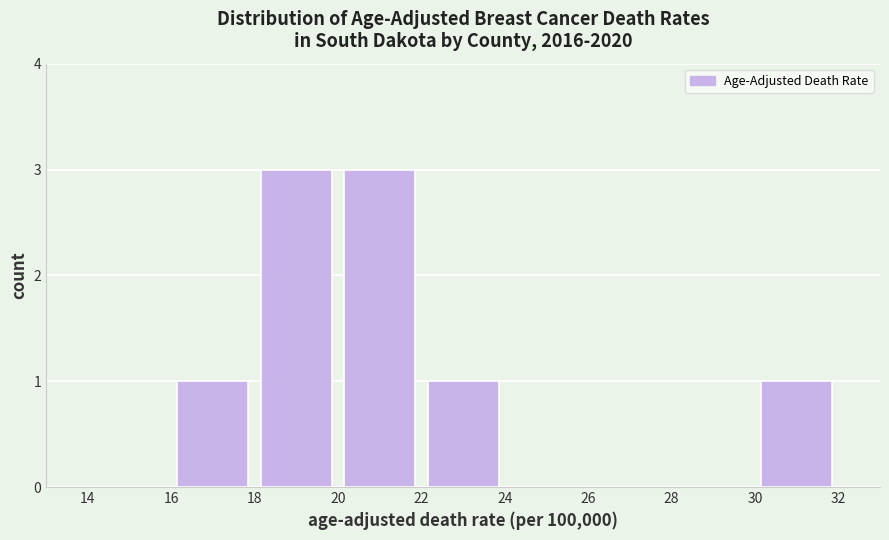

How tall is the bar that spans 30 to 32 on the x-axis? The values are not printed on the chart, so give them approximately, as read against the axis.

1